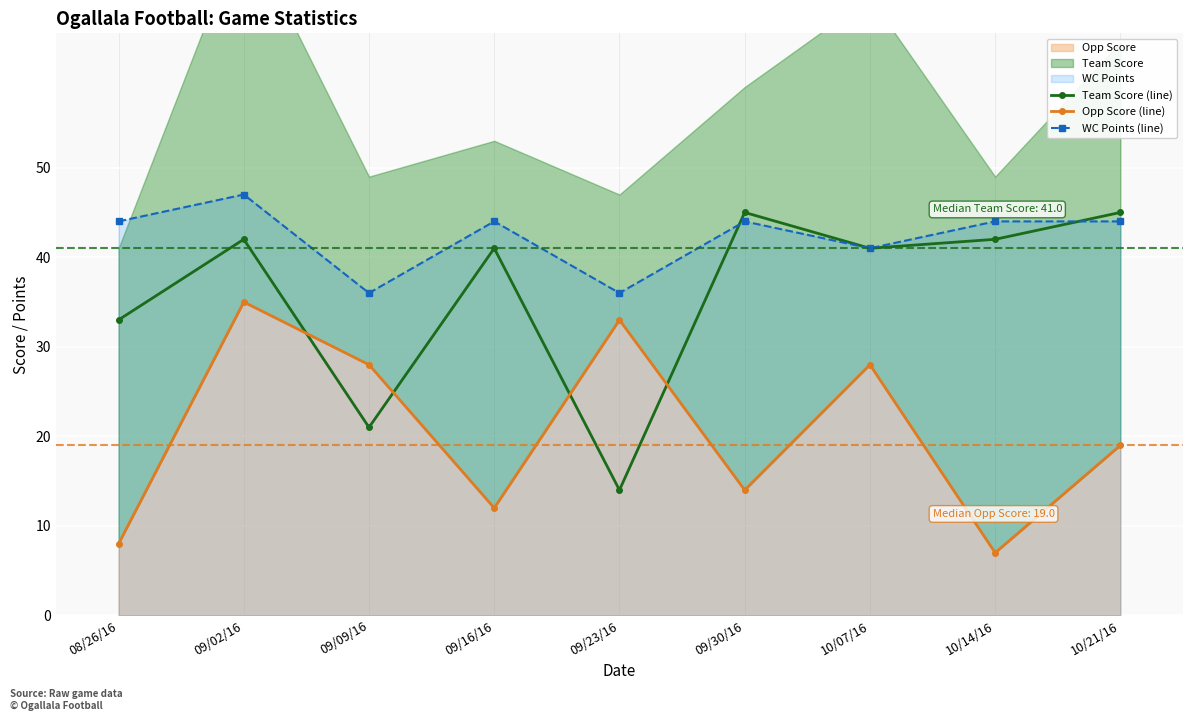

The value of Team Score (line) at 10/21/16 is 14. True or false?

False